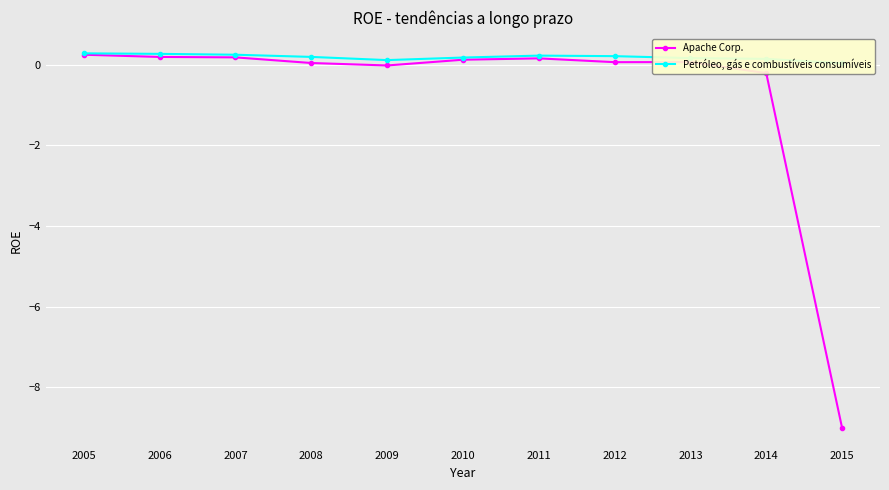

True or false: Petróleo, gás e combustíveis consumíveis and Apache Corp. intersect in this chart.

False